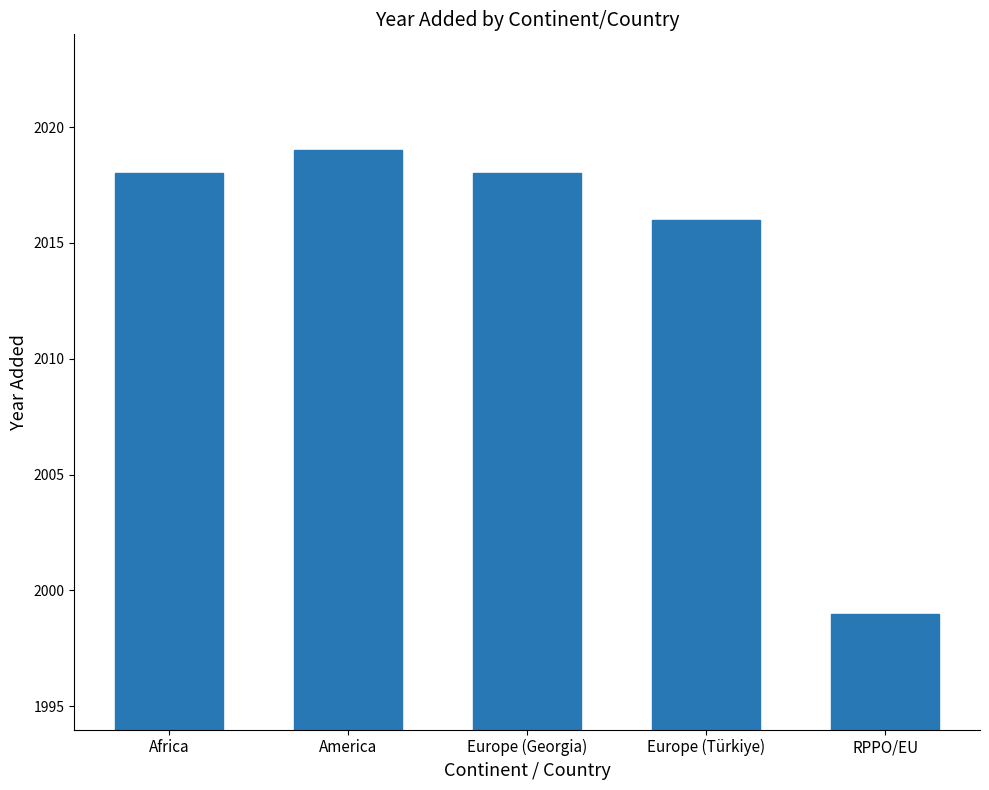

Does the chart contain any negative values?

No